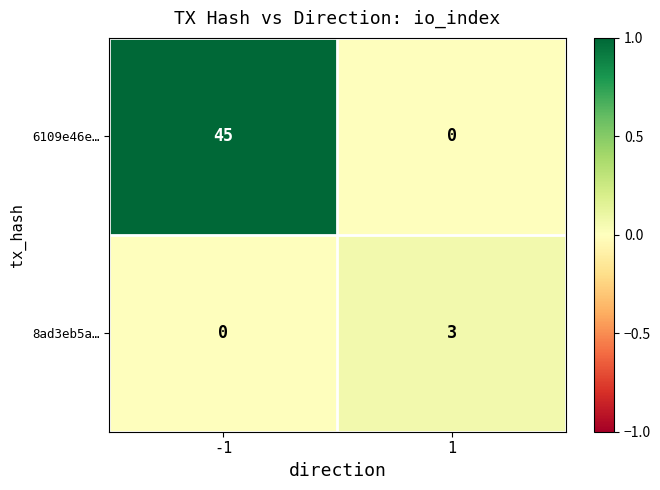

Which series has the largest range (max minus min)?

6109e46e…